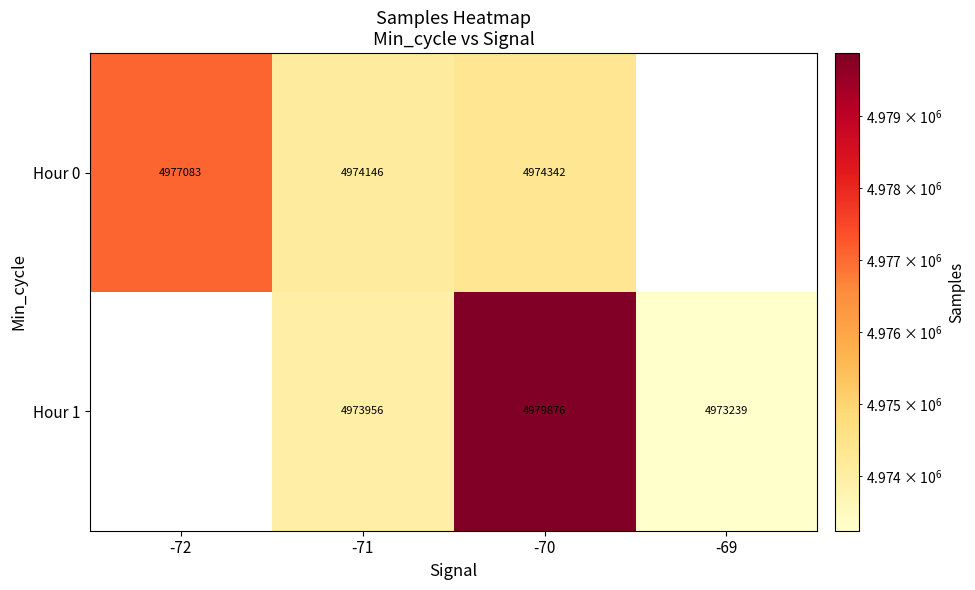

Which has a higher value, -69 or -72?

-72